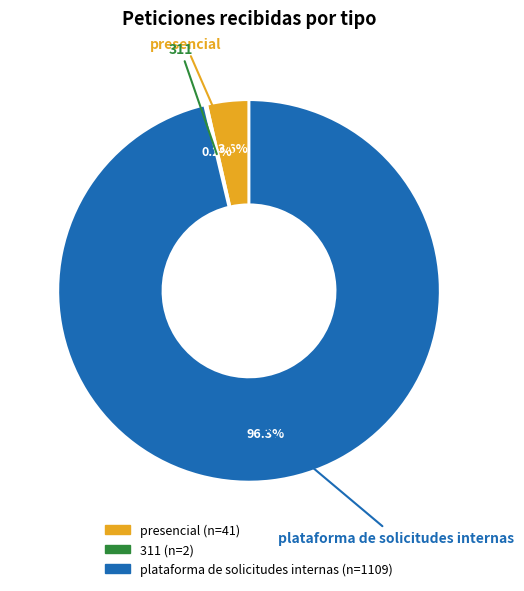

Which has a higher value, plataforma de solicitudes internas or presencial?

plataforma de solicitudes internas